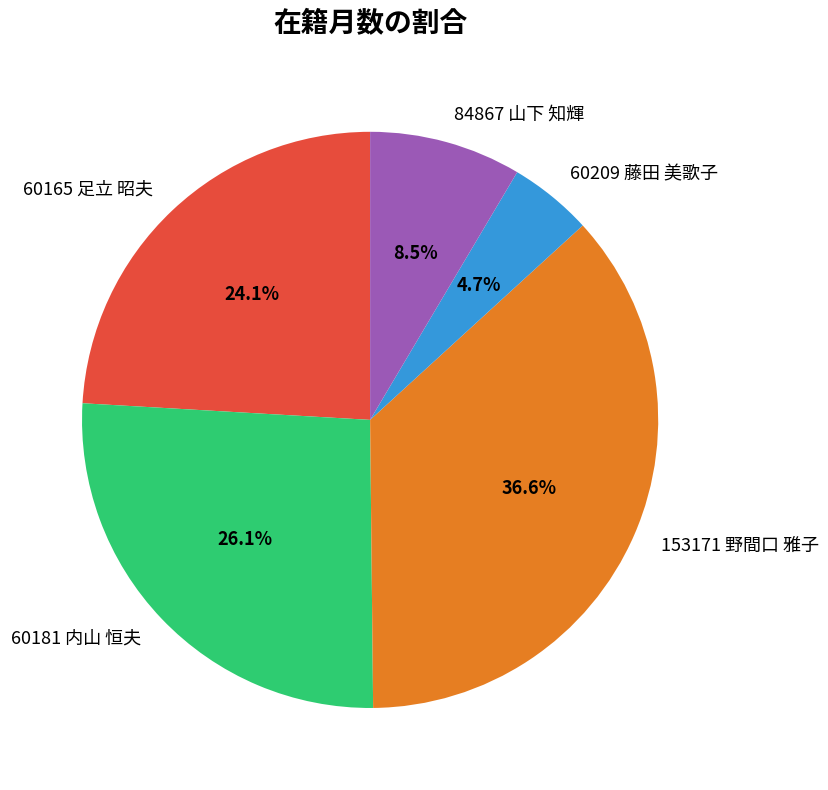

Rank the categories by value from lowest to highest.

60209 藤田 美歌子, 84867 山下 知輝, 60165 足立 昭夫, 60181 内山 恒夫, 153171 野間口 雅子